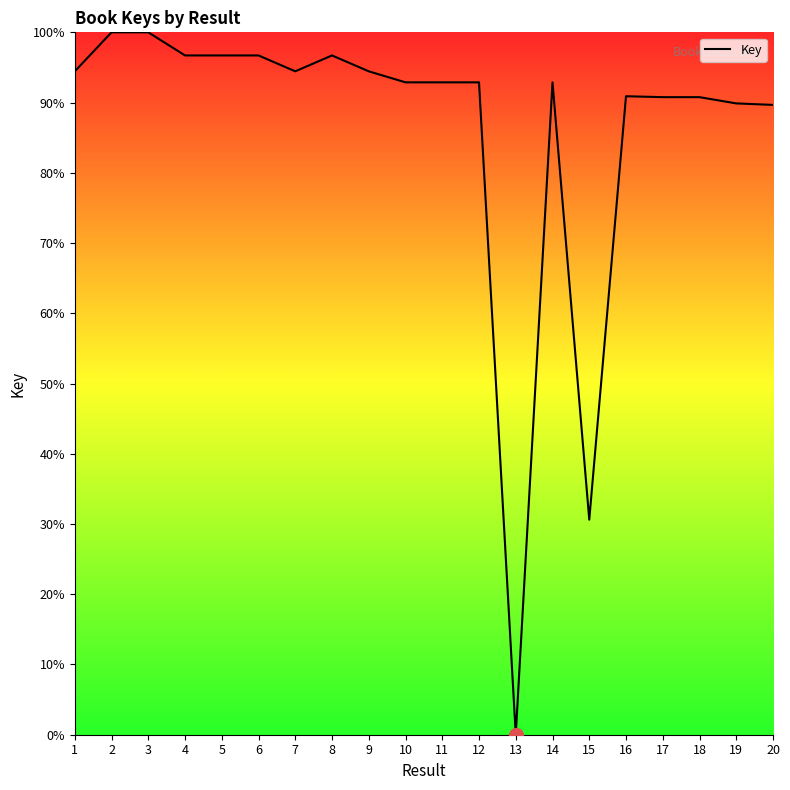

What is the difference between the maximum and minimum values?

100.0